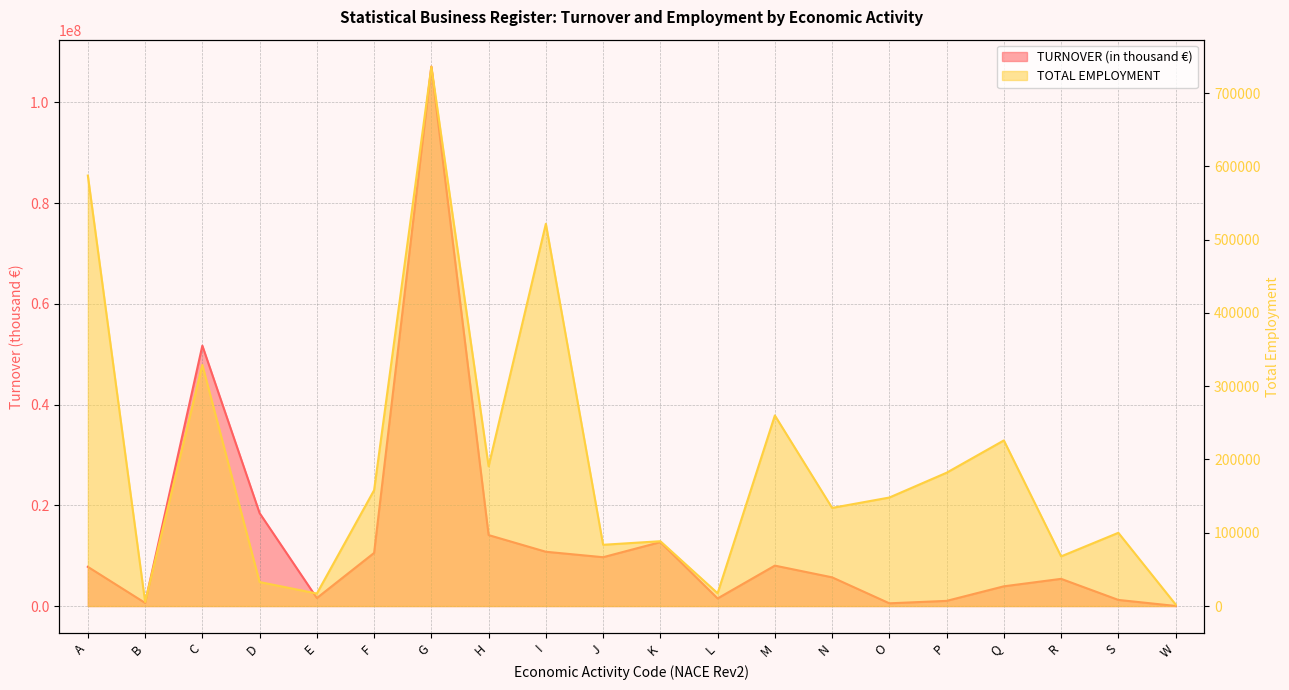

At which label does TURNOVER (in thousand €) reach its minimum?

W